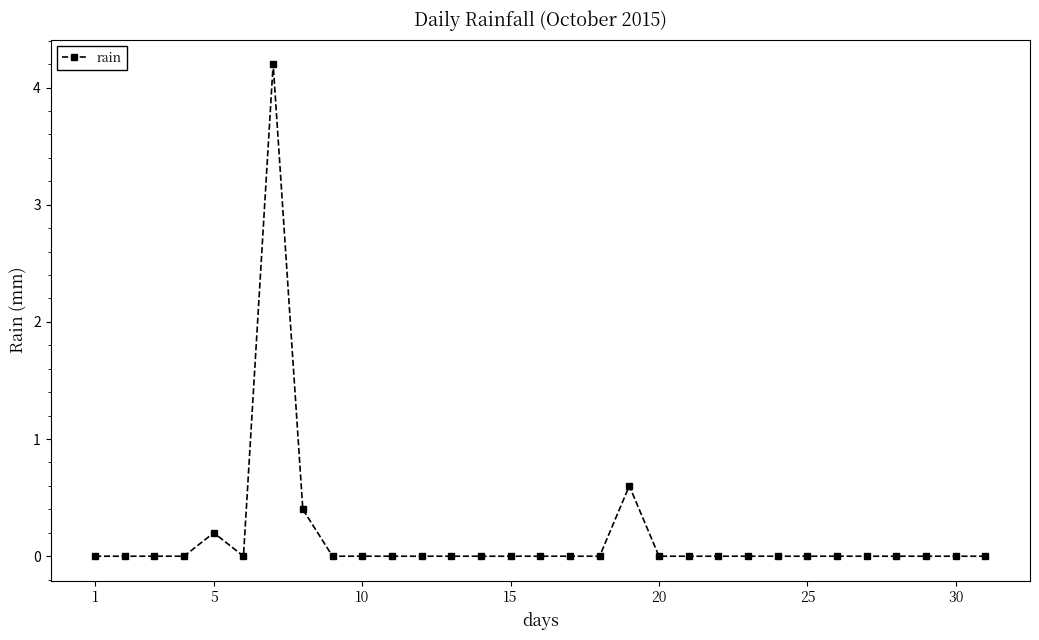

What is the difference between the maximum and minimum values?

4.2